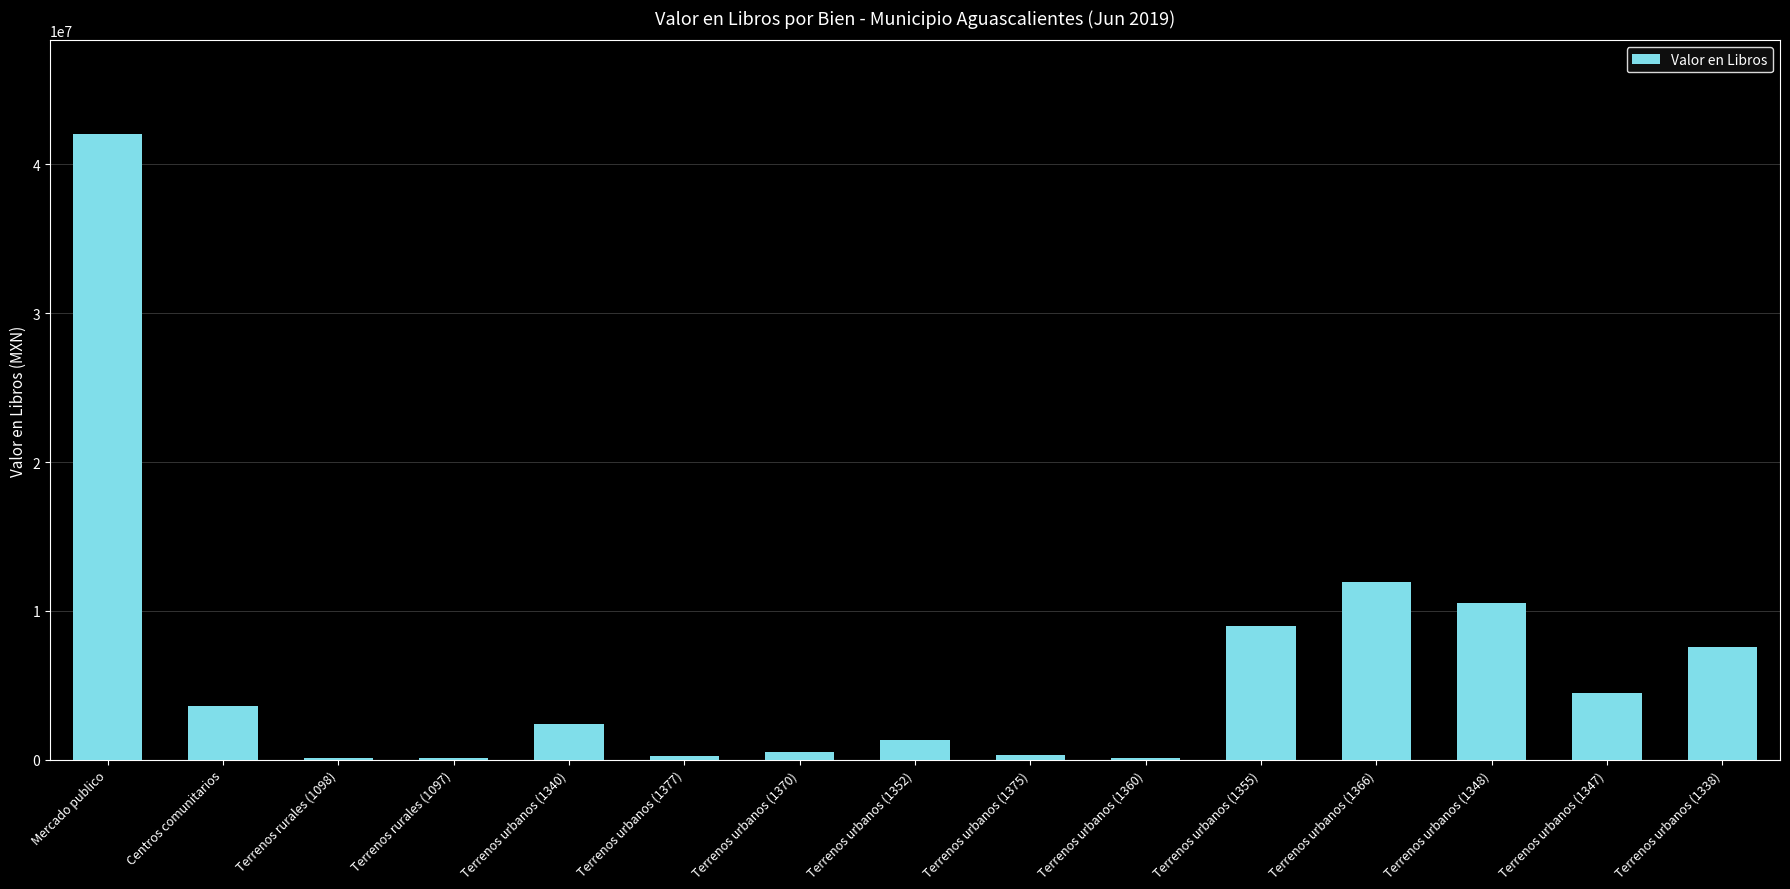

Approximately how many times larger is the value at Terrenos urbanos (1360) compared to Terrenos urbanos (1352)?

0.1